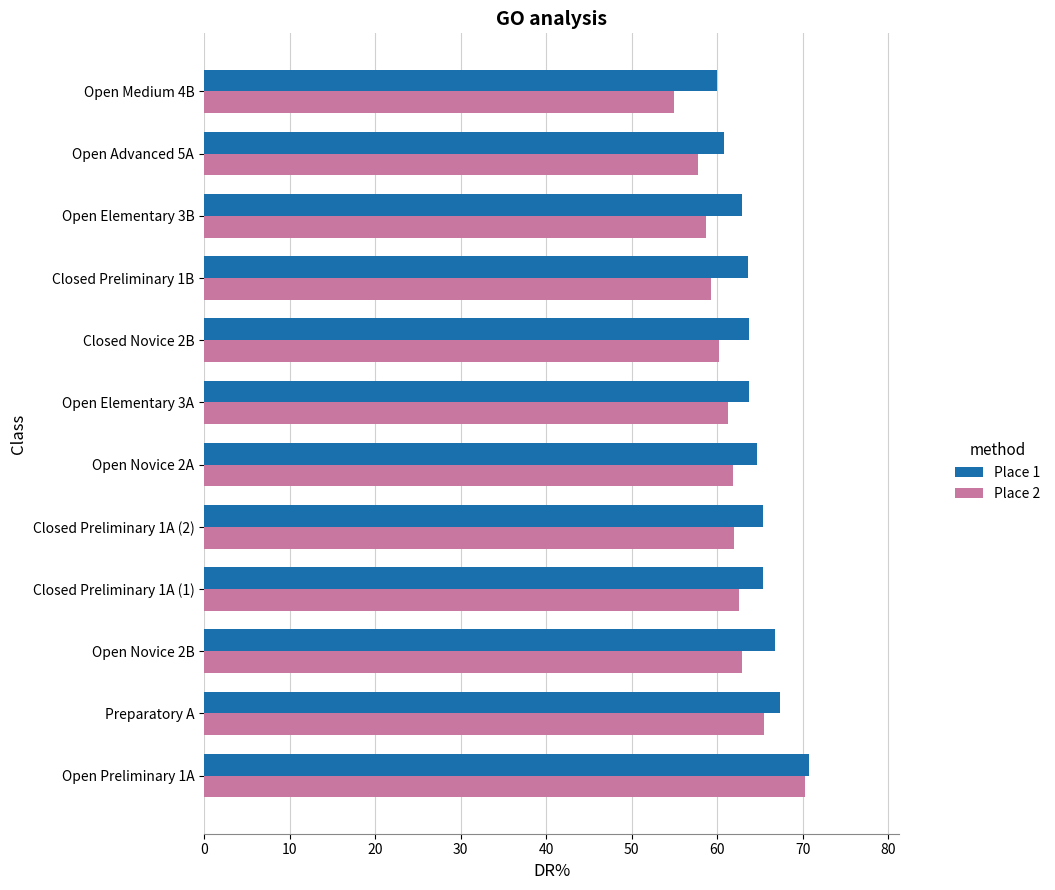

Which series has the largest range (max minus min)?

Place 2